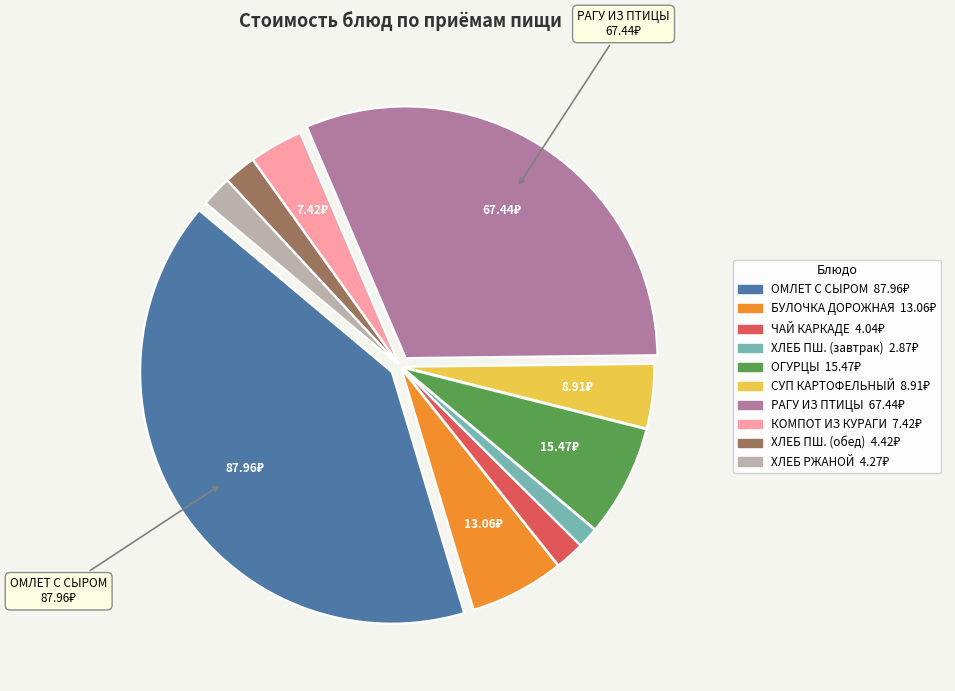

How many segments does this pie chart have?

10